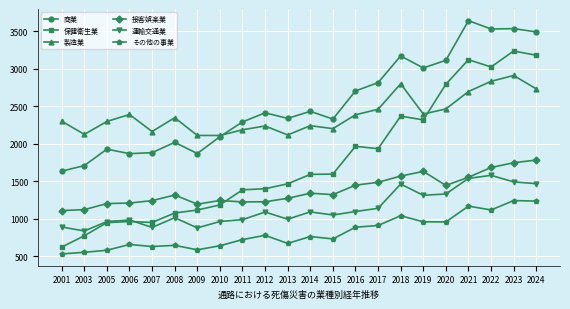

What is the difference between the second highest and second lowest values in the 保健衛生業 series?

2405